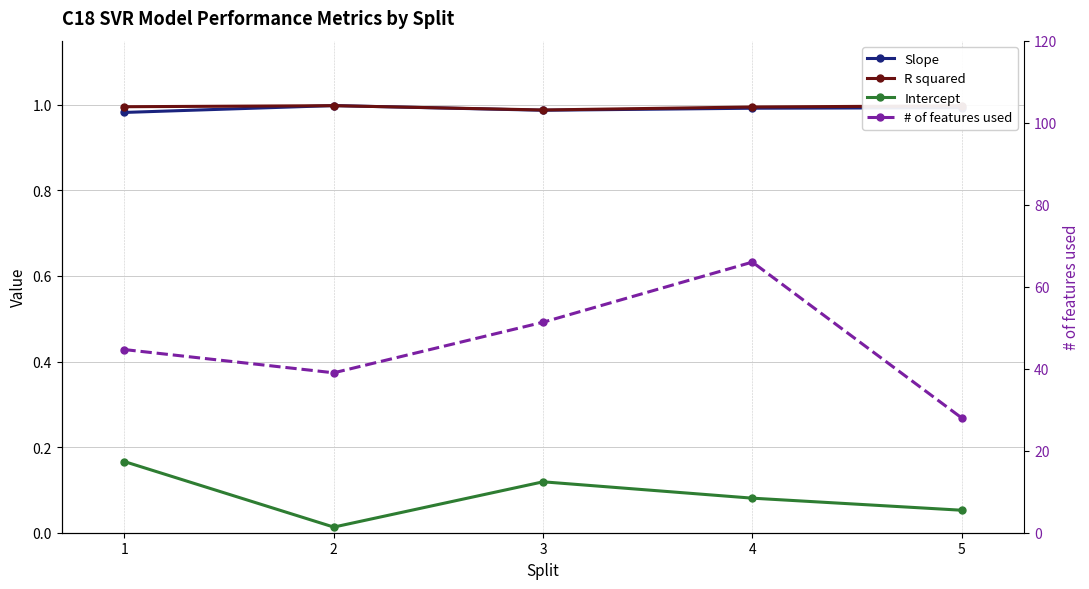

What is the value of the # of features used point at the 3rd from the left?

51.3